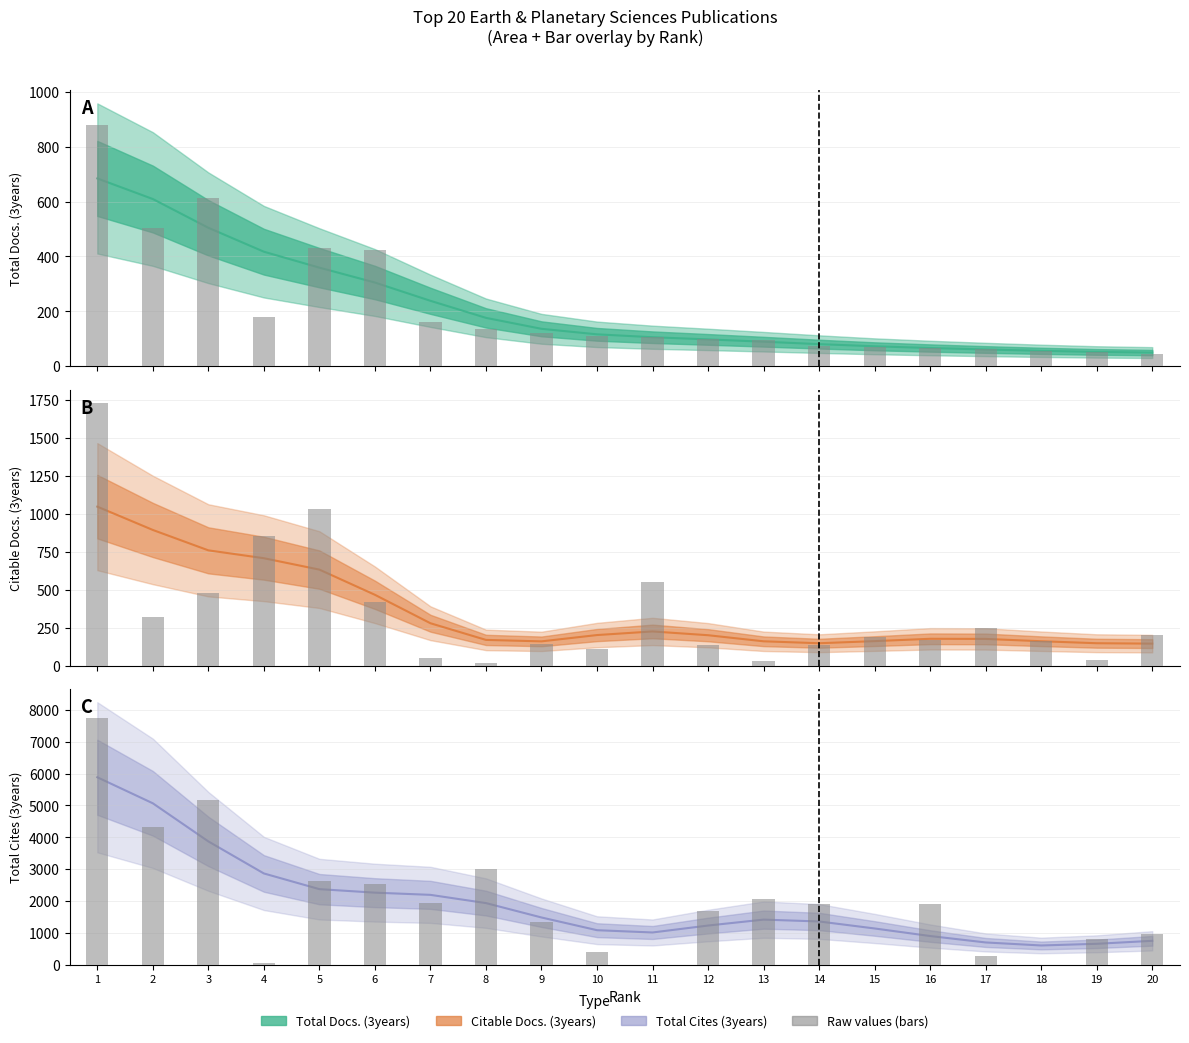

Rank the series at 2 from lowest to highest value.

Citable Docs. (3years), Total Docs. (3years), Total Cites (3years)